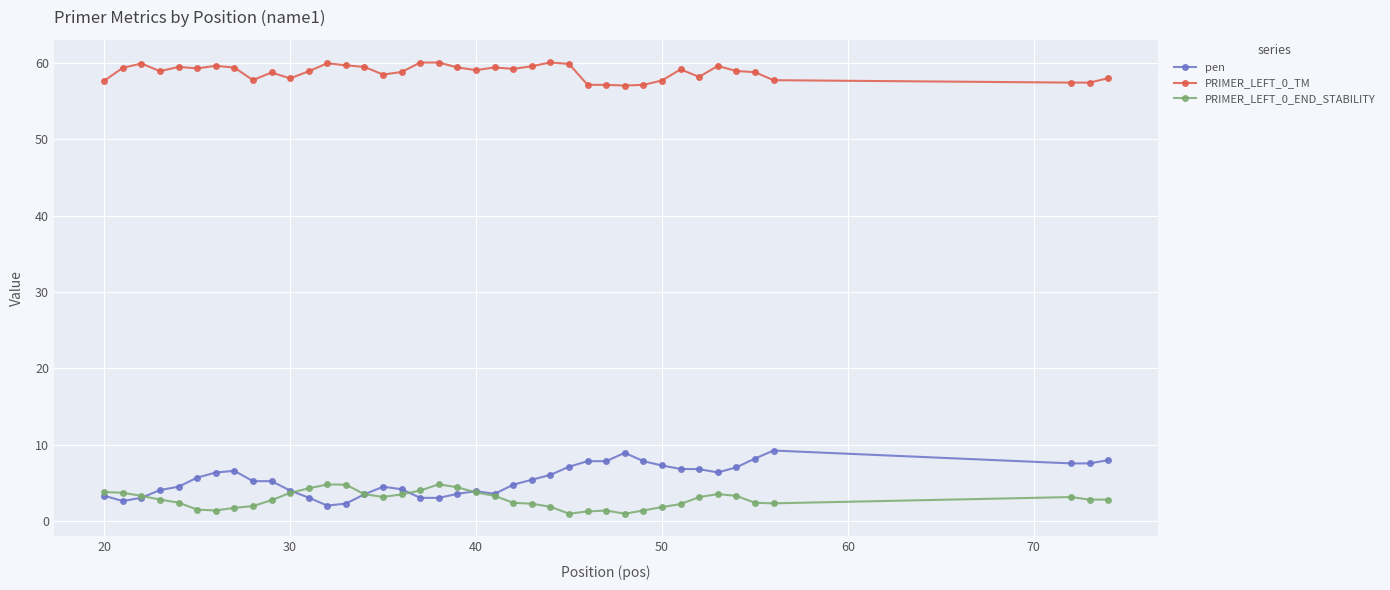

At how many categories does at least one series exceed 21?

40